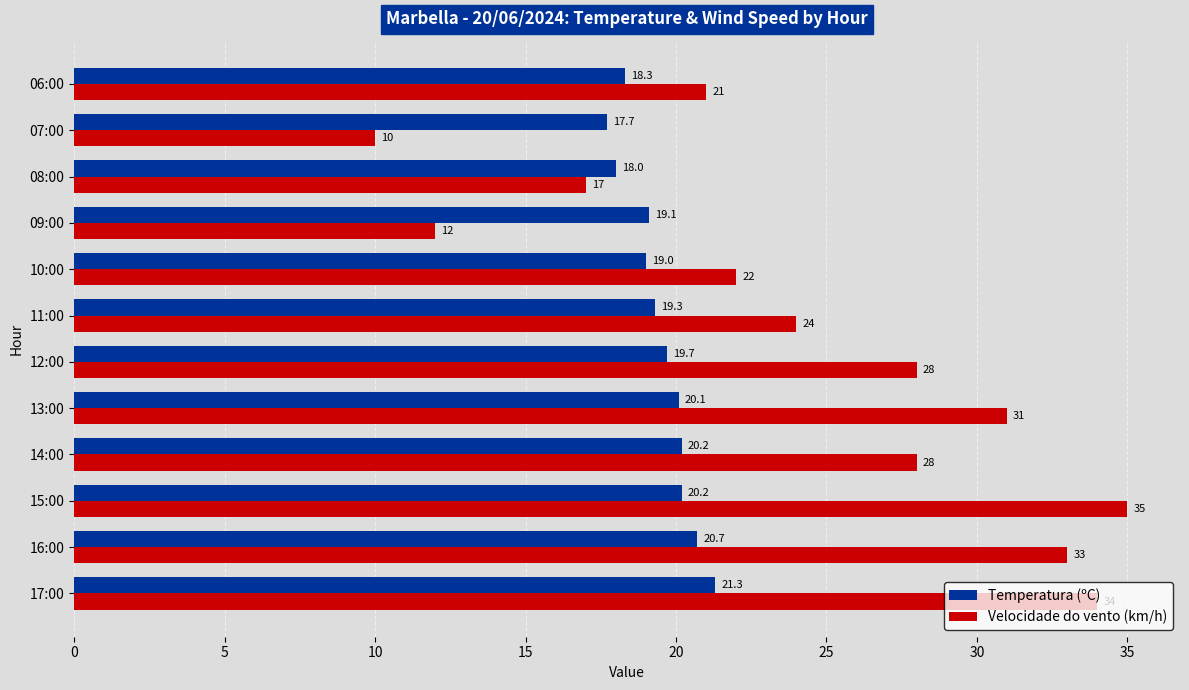

List the series in order of their peak value, highest first.

Velocidade do vento (km/h), Temperatura (ºC)